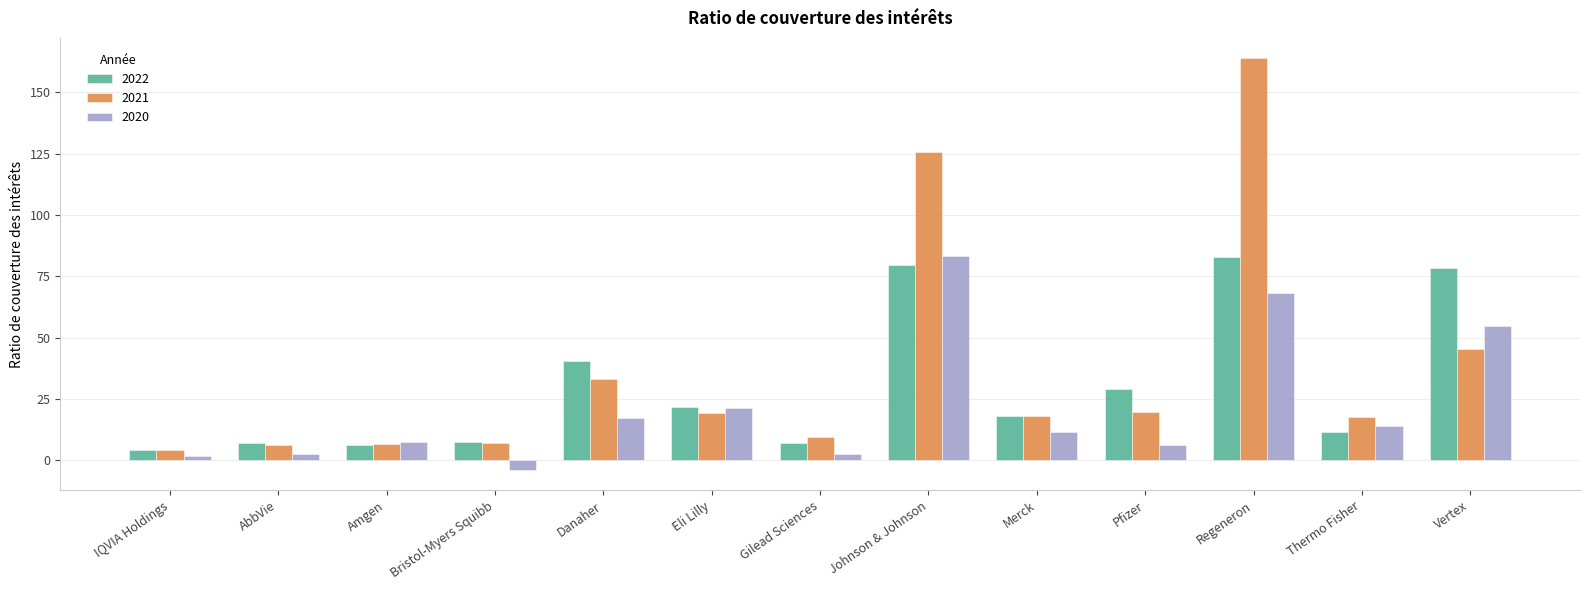

Between Danaher and Thermo Fisher, which series saw the biggest shift?

2022